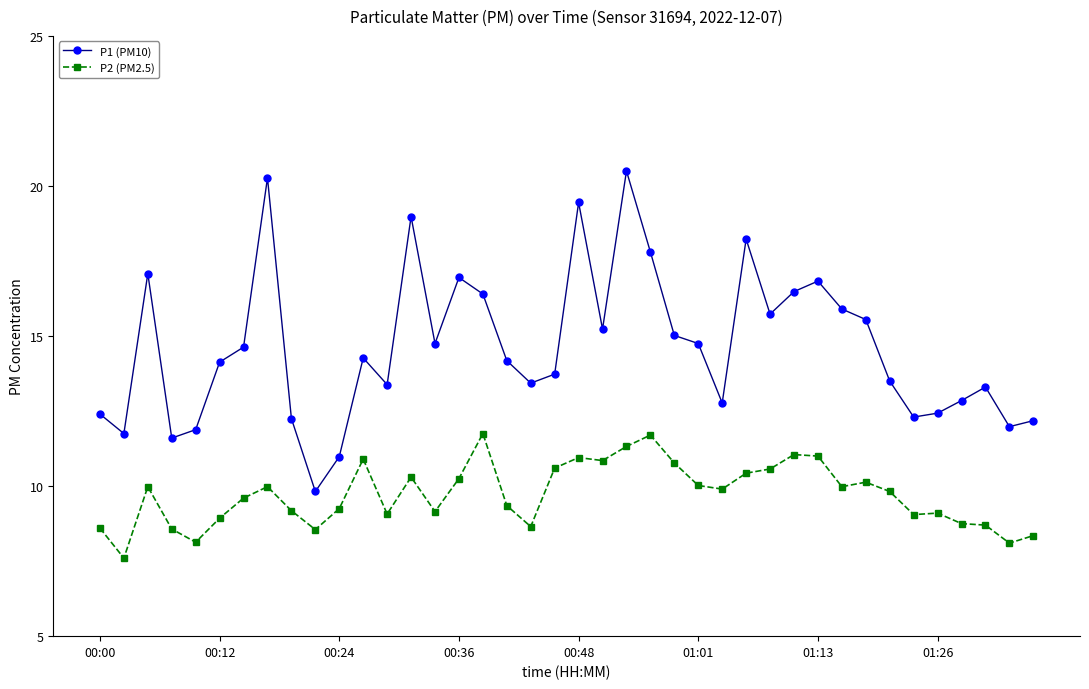

What is the greatest value displayed?

20.5